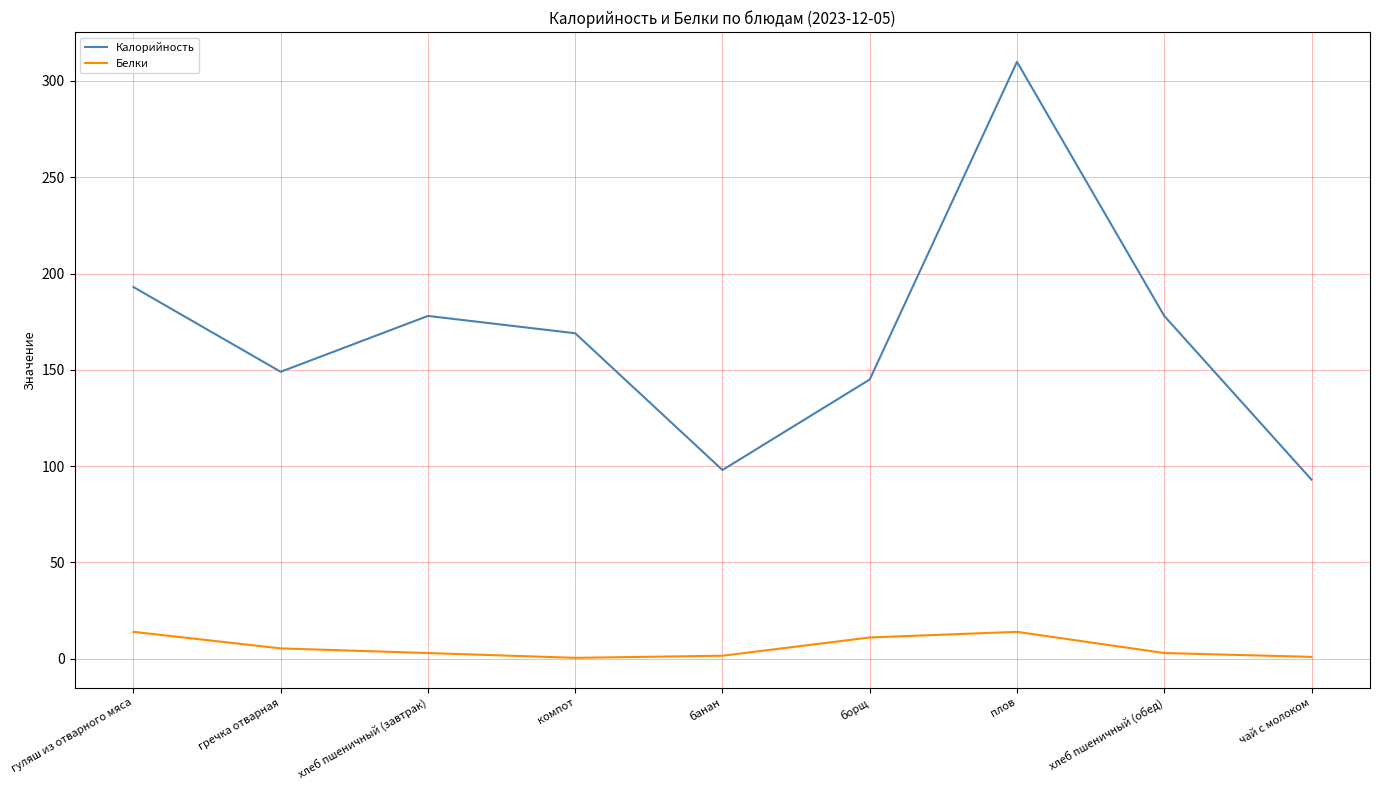

Where is the first local minimum for Калорийность?

гречка отварная